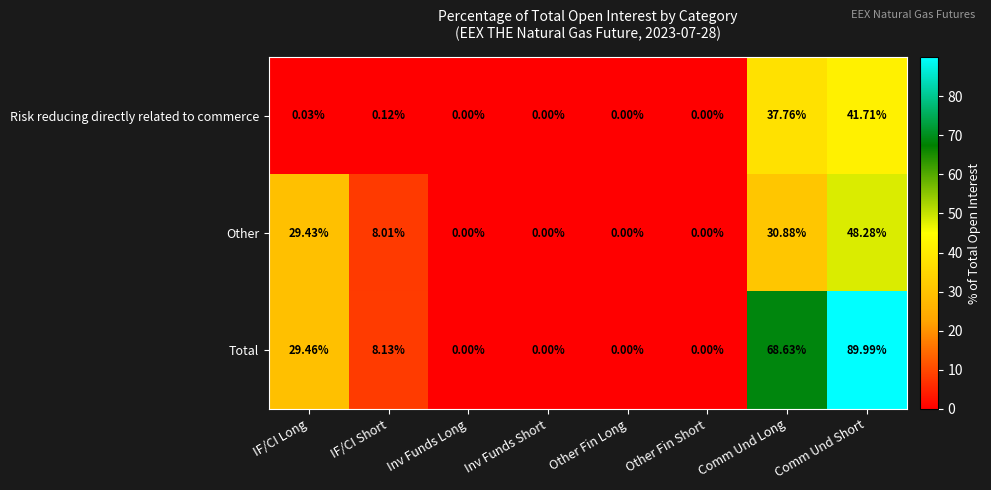

Is the value of Total at Other Fin Long greater than the value of Risk reducing directly related to commerce at Comm Und Long?

No